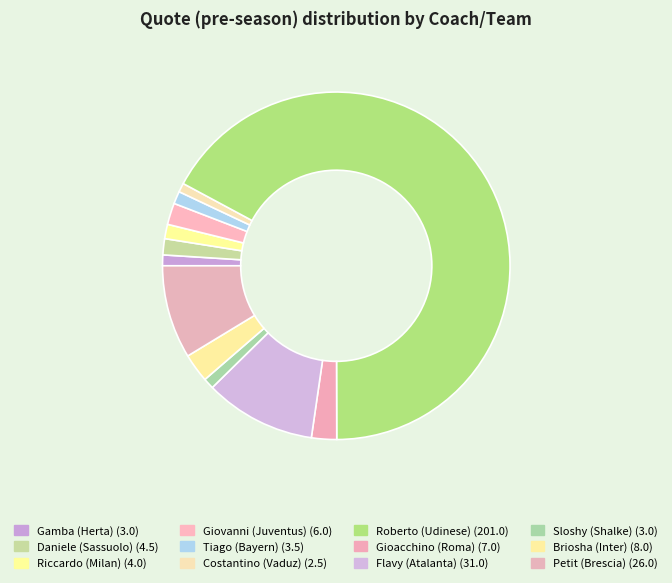

True or false: Flavy (Atalanta) accounts for 10% of the total.

True